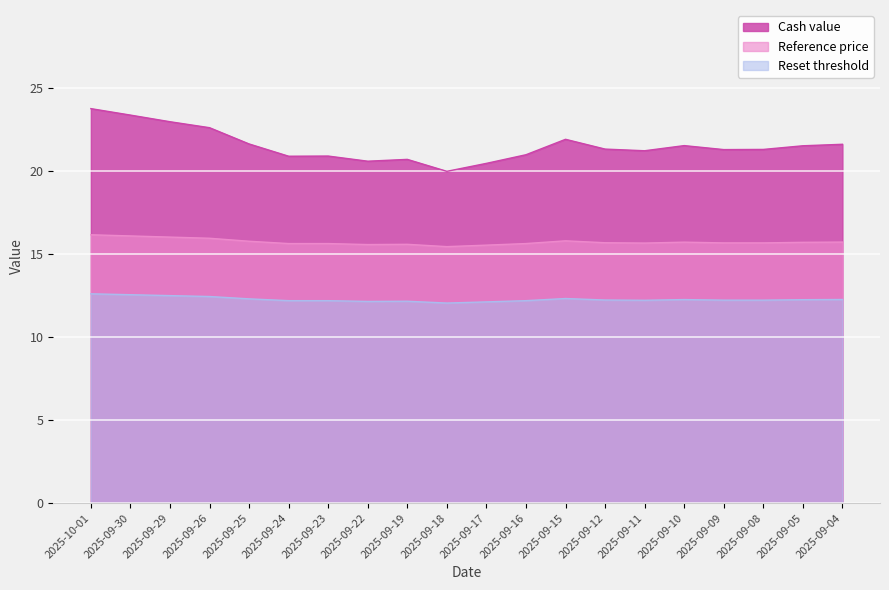

At which category is the sum across all series the highest?

2025-10-01